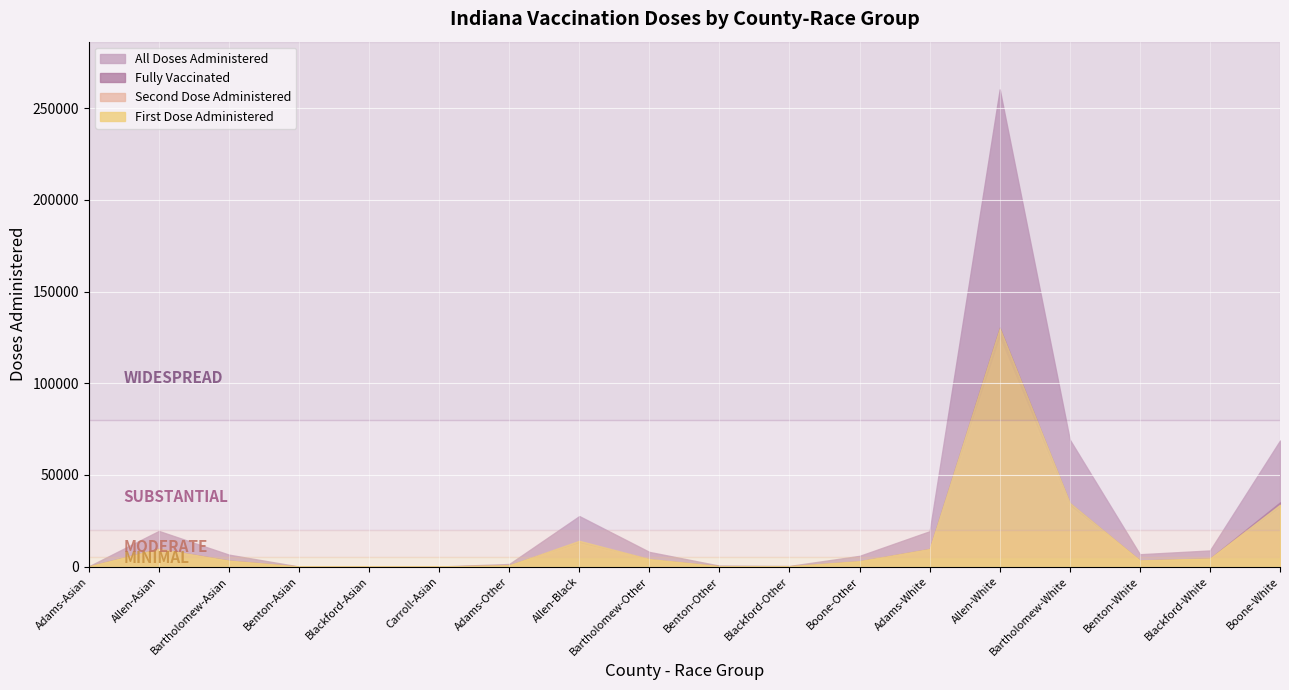

At how many categories does at least one series exceed 119317?

1